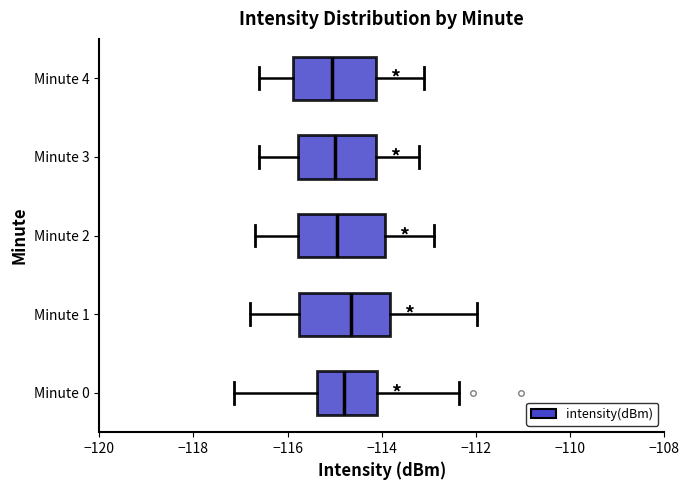

Reading bottom to top, read every box against the x-axis: the position of its median line, the range the box covers, and the ends of its whiskers. The values are not printed on the chart, so give them approximately, as read against the axis.

Minute 0: median -114.8, box -115.4 to -114.2, whiskers -117.2 to -112.4
Minute 1: median -114.6, box -115.8 to -113.8, whiskers -116.8 to -112.0
Minute 2: median -115.0, box -115.8 to -114.0, whiskers -116.6 to -112.8
Minute 3: median -115.0, box -115.8 to -114.2, whiskers -116.6 to -113.2
Minute 4: median -115.0, box -115.8 to -114.2, whiskers -116.6 to -113.0